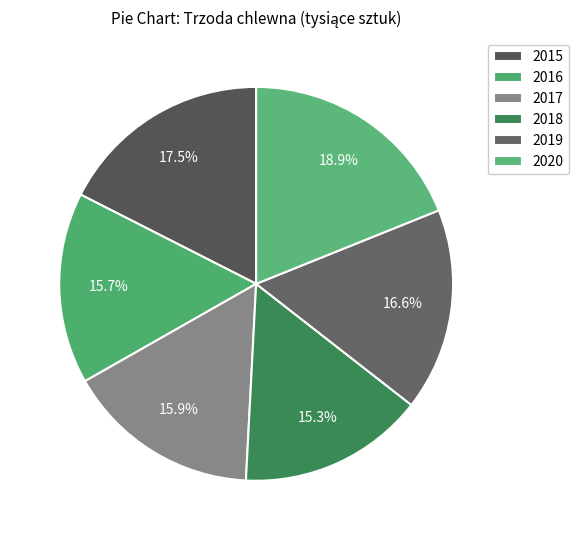

Approximately how many times larger is the value at 2020 compared to 2016?

1.2